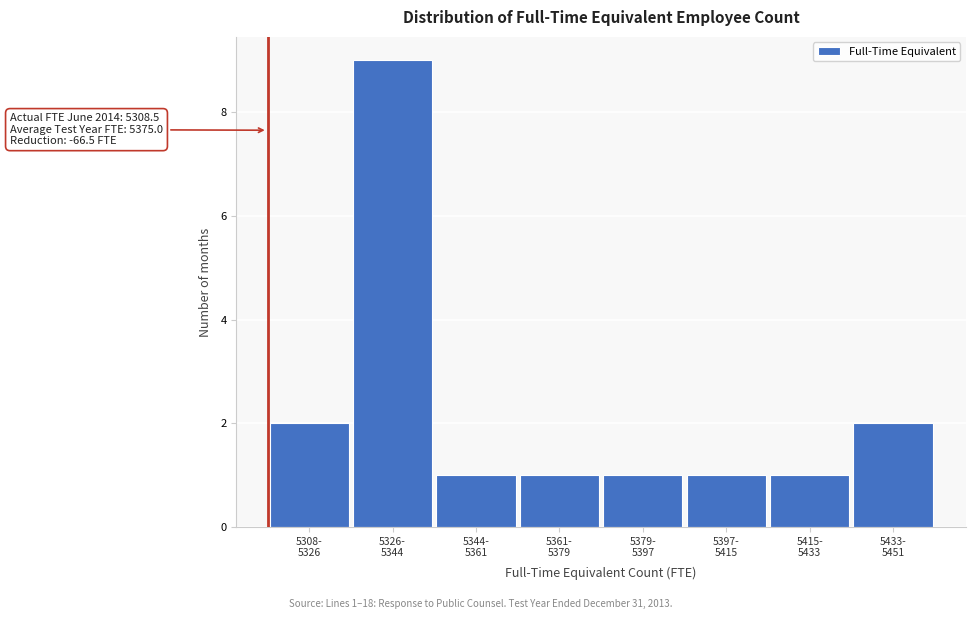

Reading left to right, what are all the values shown in this chart?

2	9	1	1	1	1	1	2